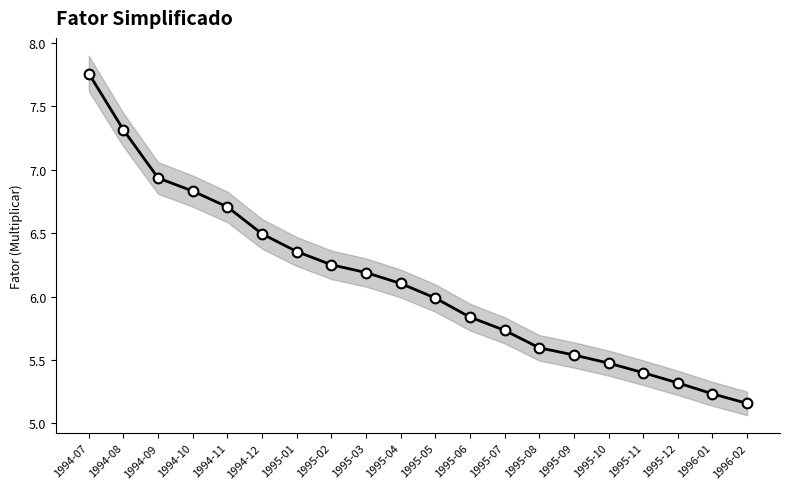

At which category does the chart reach its peak across all series?

1994-07